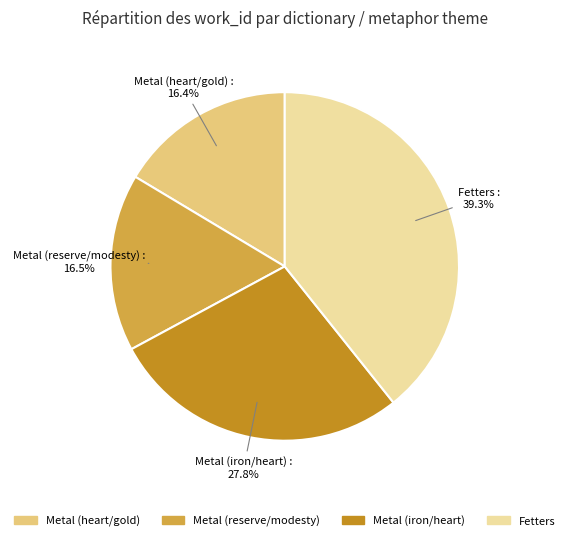

To the nearest percent, what is the difference between the Metal (reserve/modesty) and Metal (iron/heart) slice percentages?

11%